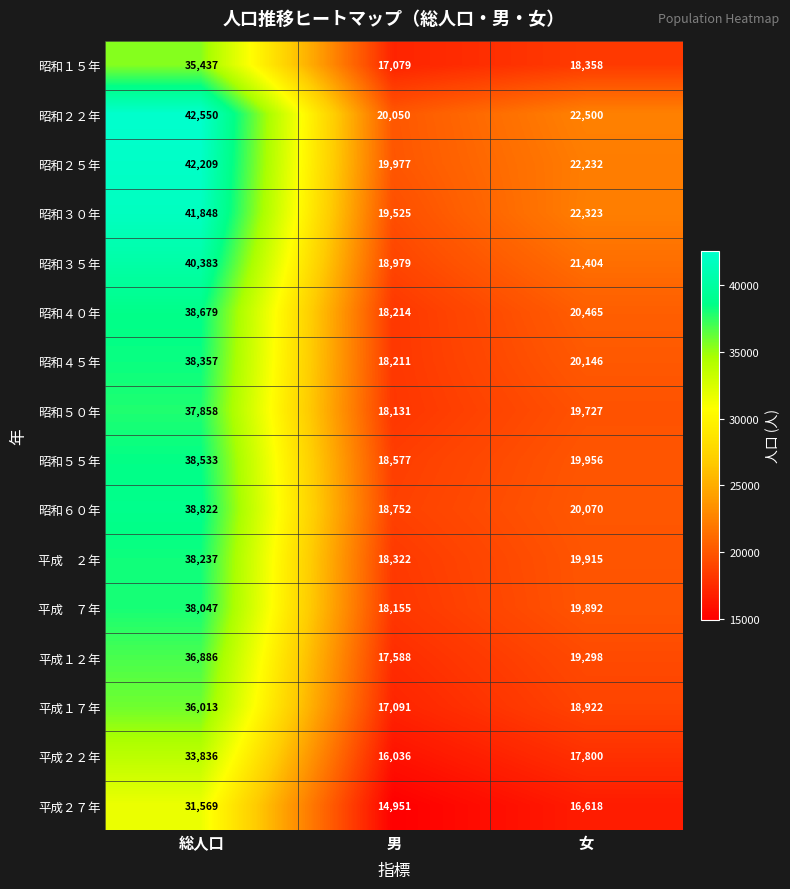

At which label is 昭和３５年 closest to 29681?

女